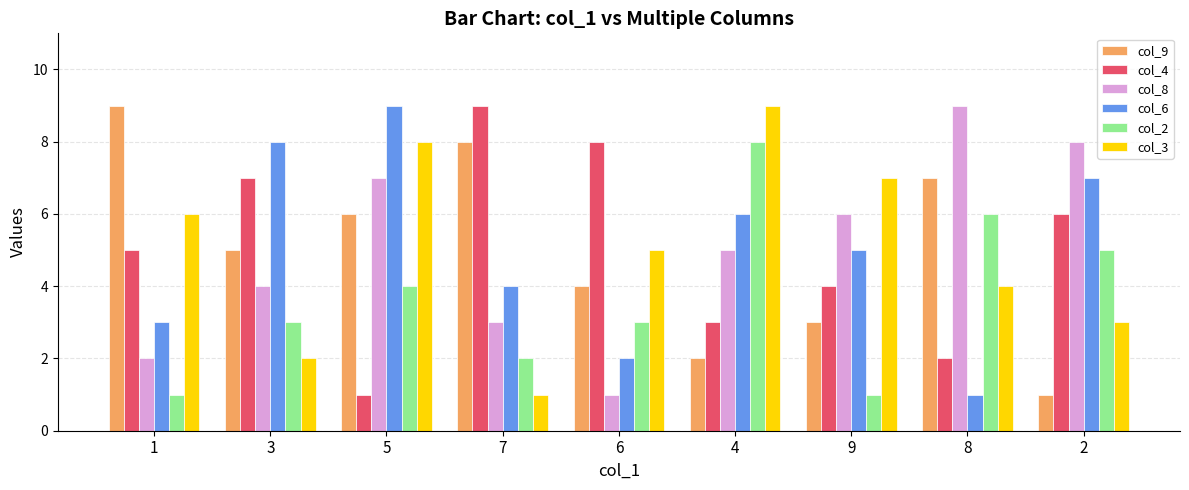

Rank the series at 7 from lowest to highest value.

col_3, col_2, col_8, col_6, col_9, col_4